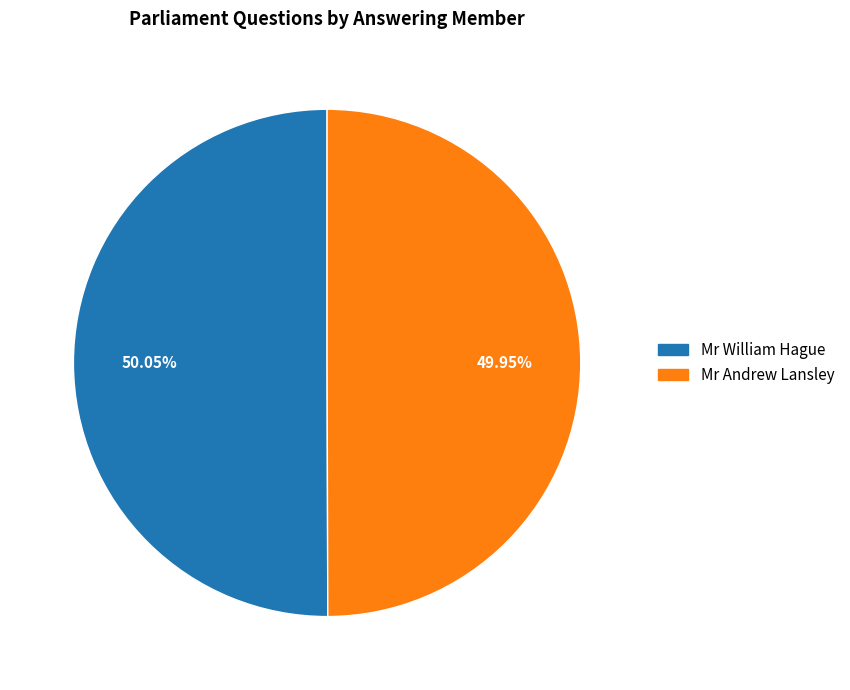

Is there any slice that represents more than half of the pie?

Yes